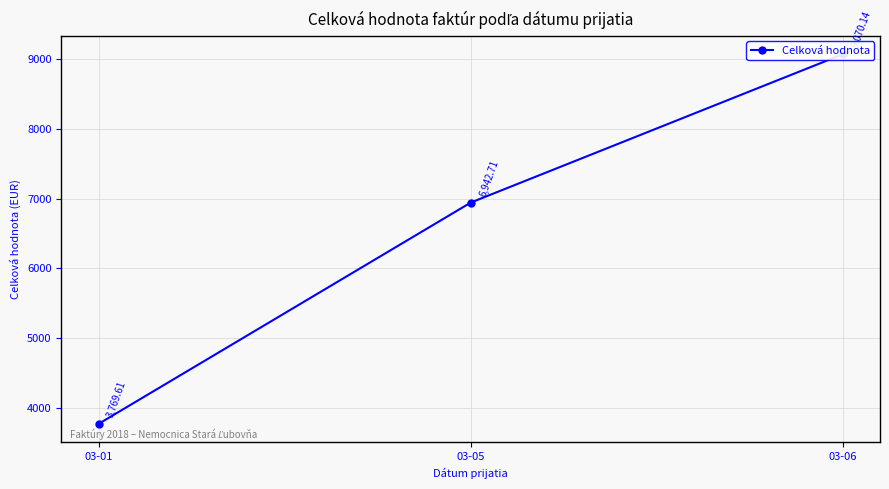

How many values are below 6942?

1